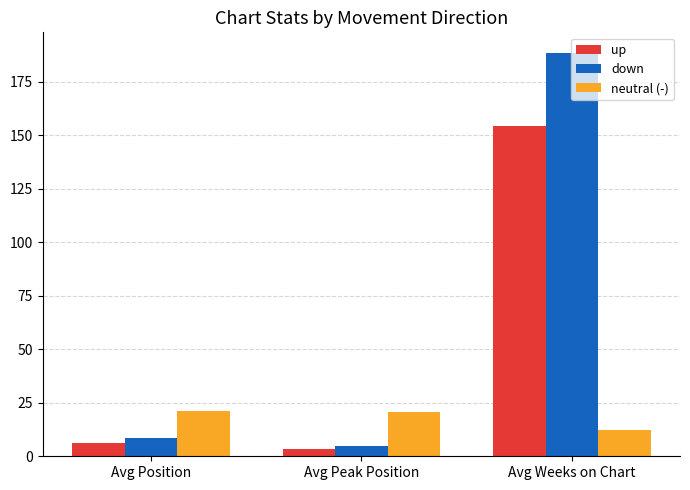

What is the spread (max minus min) of values at Avg Peak Position?

17.3